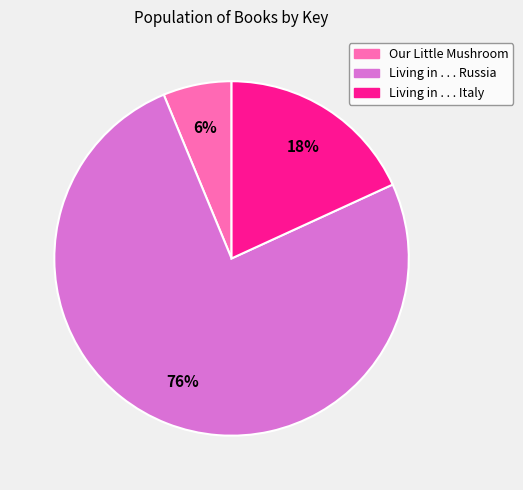

Which has a higher value, Our Little Mushroom or Living in . . . Italy?

Living in . . . Italy